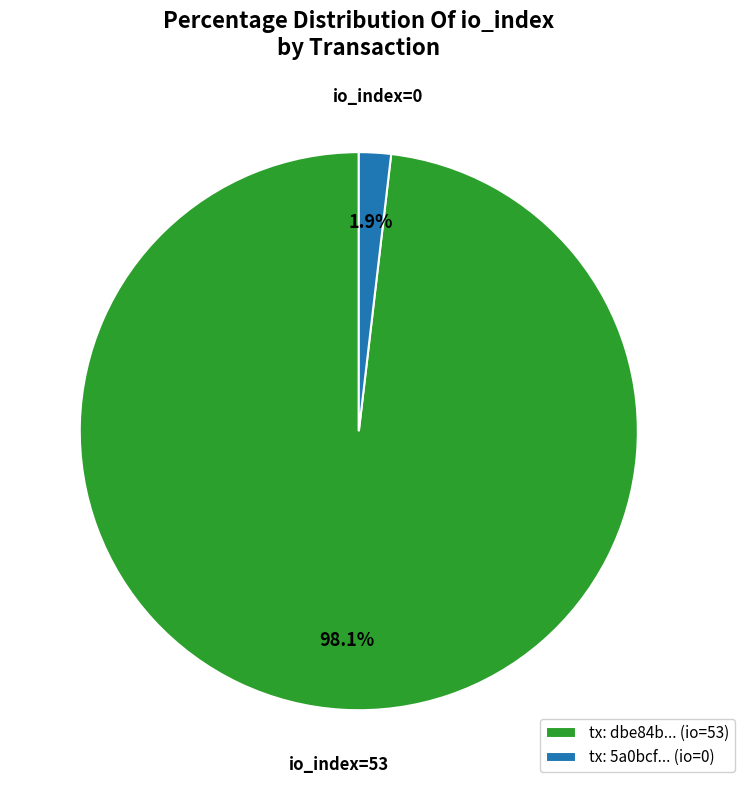

Which category accounts for the majority?

tx: dbe84b... (io=53)